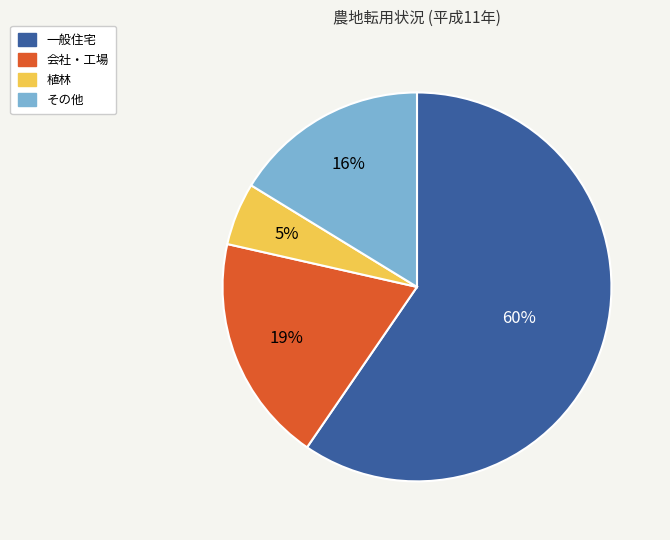

To the nearest percent, what is the average slice percentage?

25%